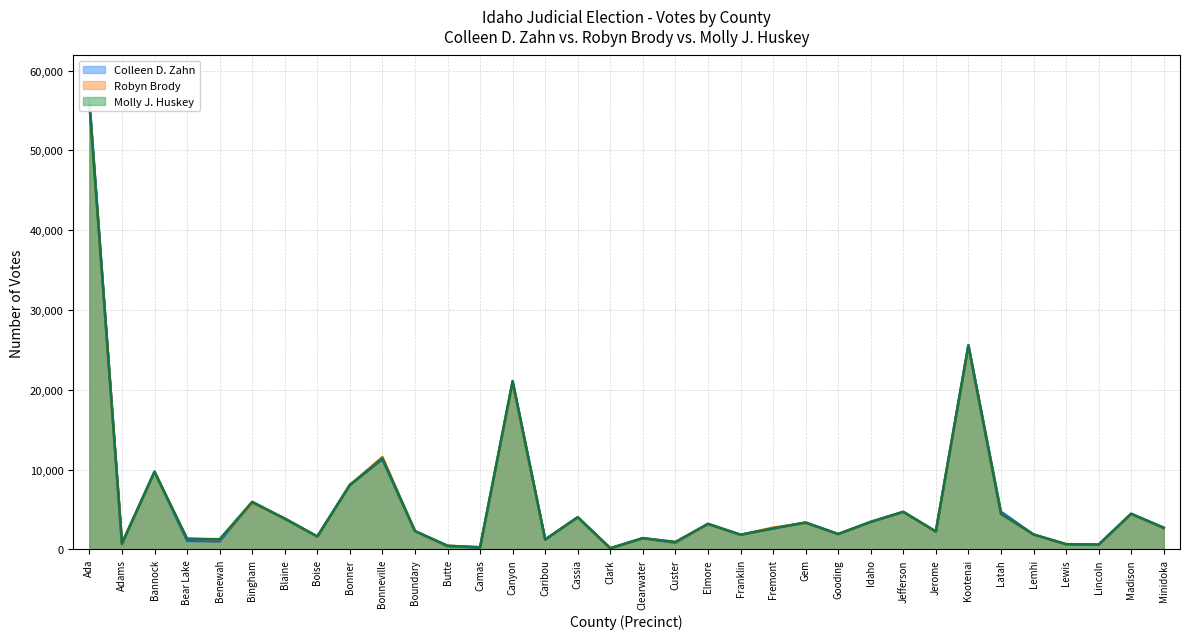

How many values in the Colleen D. Zahn series are below 2622?

17